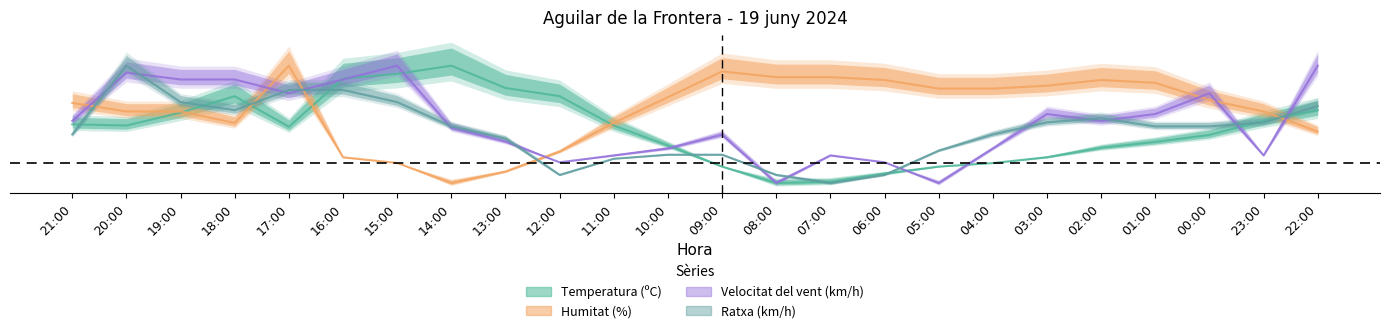

What is the sum of the Temperatura (ºC) values at 22:00 and 13:00?

32.9